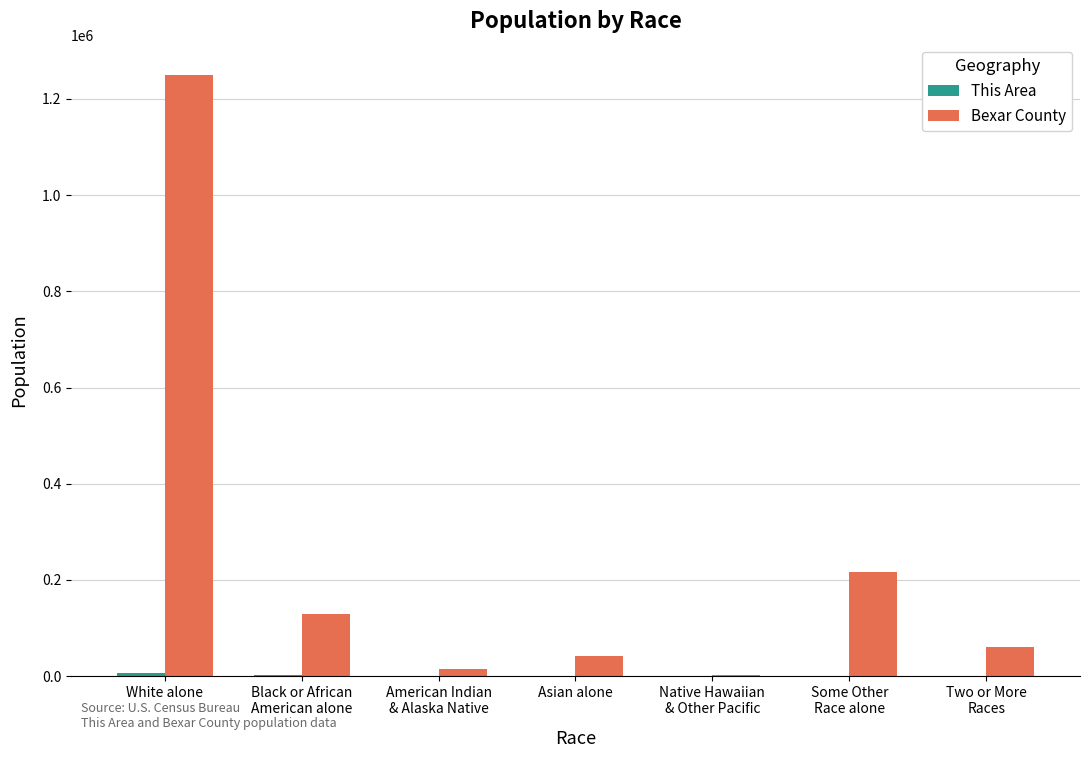

Which series has the largest total across all categories?

Bexar County